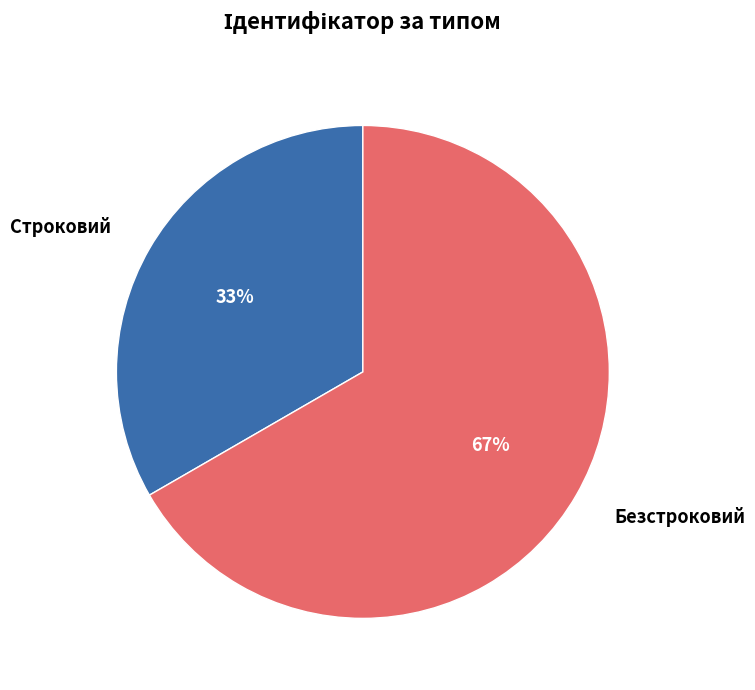

Which category has the biggest portion of the pie?

Безстроковий